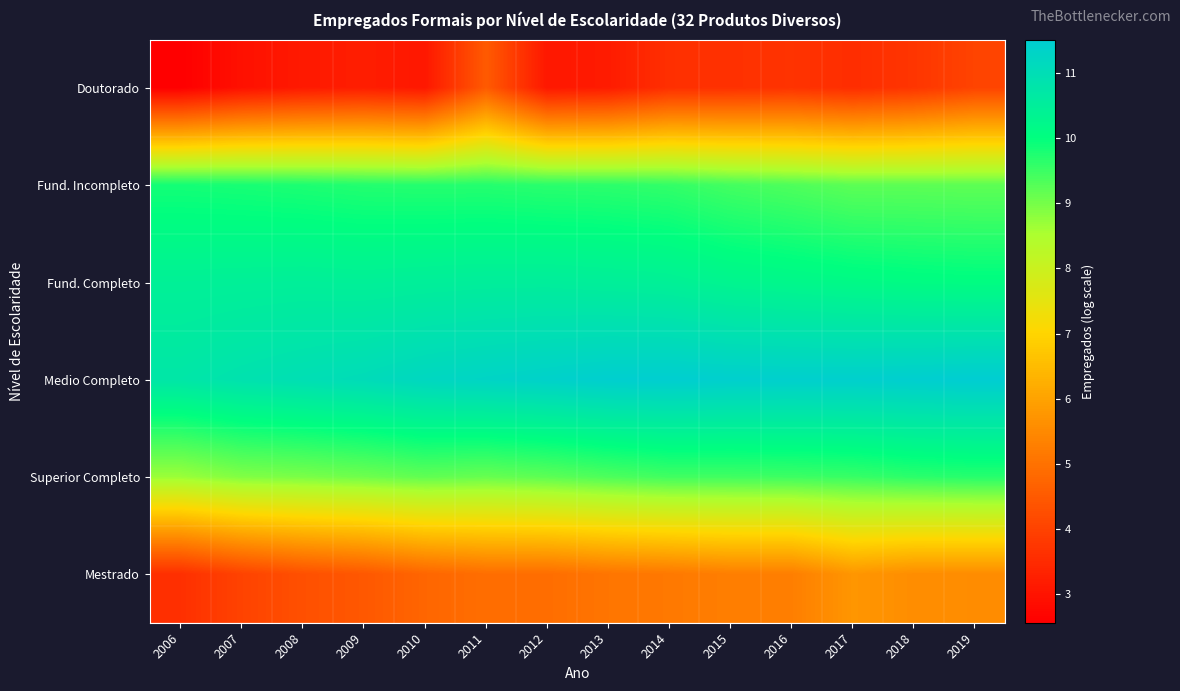

Reading left to right, what are all the values shown in this chart?

Doutorado: 2006=2.6	2007=2.9	2008=3.1	2009=3.2	2010=3.1	2011=4.5	2012=3.1	2013=3.2	2014=3.6	2015=3.6	2016=3.7	2017=3.6	2018=3.7	2019=4.0
Fund. Incompleto: 2006=9.8	2007=9.8	2008=9.8	2009=9.7	2010=9.7	2011=9.7	2012=9.6	2013=9.6	2014=9.6	2015=9.4	2016=9.3	2017=9.2	2018=9.2	2019=9.2
Fund. Completo: 2006=10.4	2007=10.5	2008=10.5	2009=10.4	2010=10.5	2011=10.5	2012=10.5	2013=10.5	2014=10.4	2015=10.3	2016=10.2	2017=10.2	2018=10.1	2019=10.1
Medio Completo: 2006=10.7	2007=10.9	2008=11.0	2009=11.1	2010=11.2	2011=11.3	2012=11.4	2013=11.5	2014=11.5	2015=11.4	2016=11.4	2017=11.4	2018=11.5	2019=11.5
Superior Completo: 2006=8.7	2007=8.9	2008=9.0	2009=9.1	2010=9.2	2011=9.1	2012=9.2	2013=9.3	2014=9.5	2015=9.5	2016=9.5	2017=9.5	2018=9.6	2019=9.7
Mestrado: 2006=3.6	2007=4.0	2008=4.3	2009=4.5	2010=4.8	2011=4.9	2012=4.9	2013=5.1	2014=5.2	2015=5.3	2016=5.3	2017=5.8	2018=5.6	2019=5.6